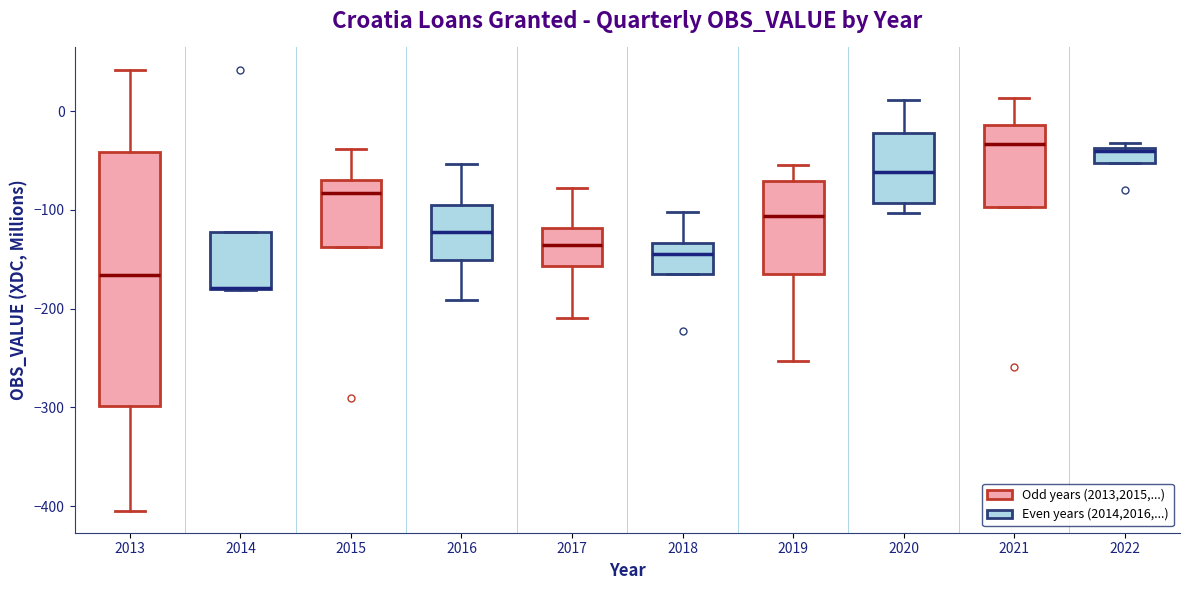

Which box is the tallest, from its lower edge to its upper edge?

2013